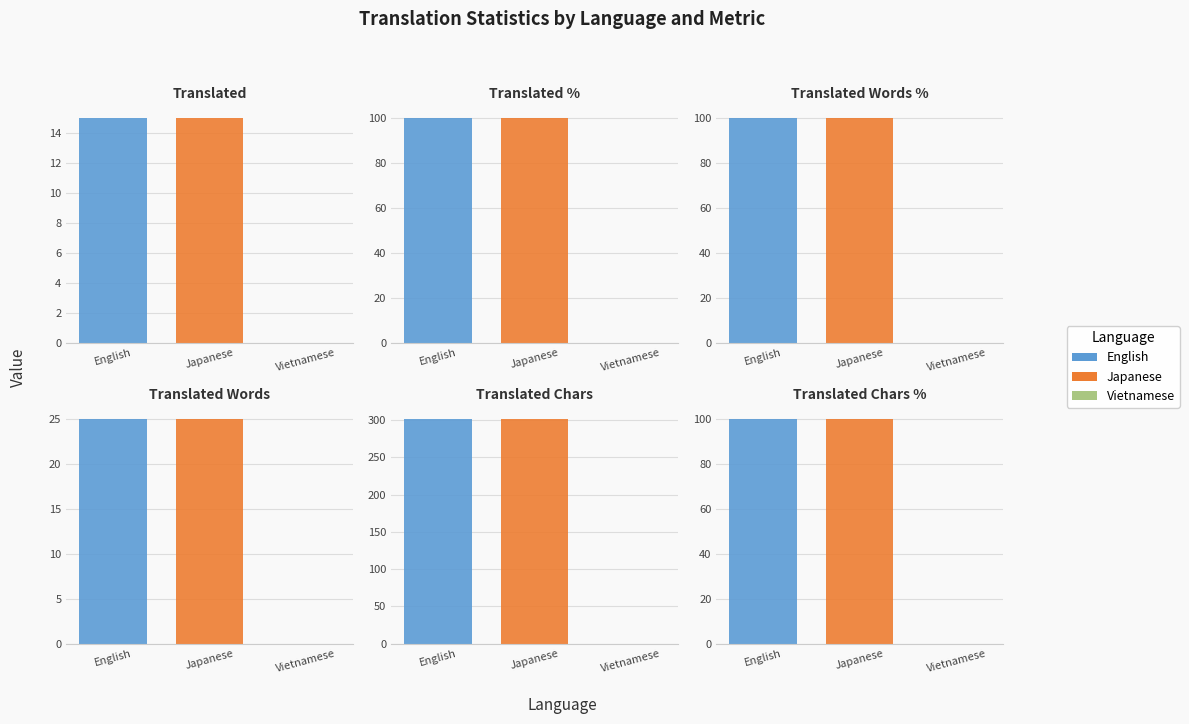

At which category does the chart reach its minimum across all series?

Vietnamese